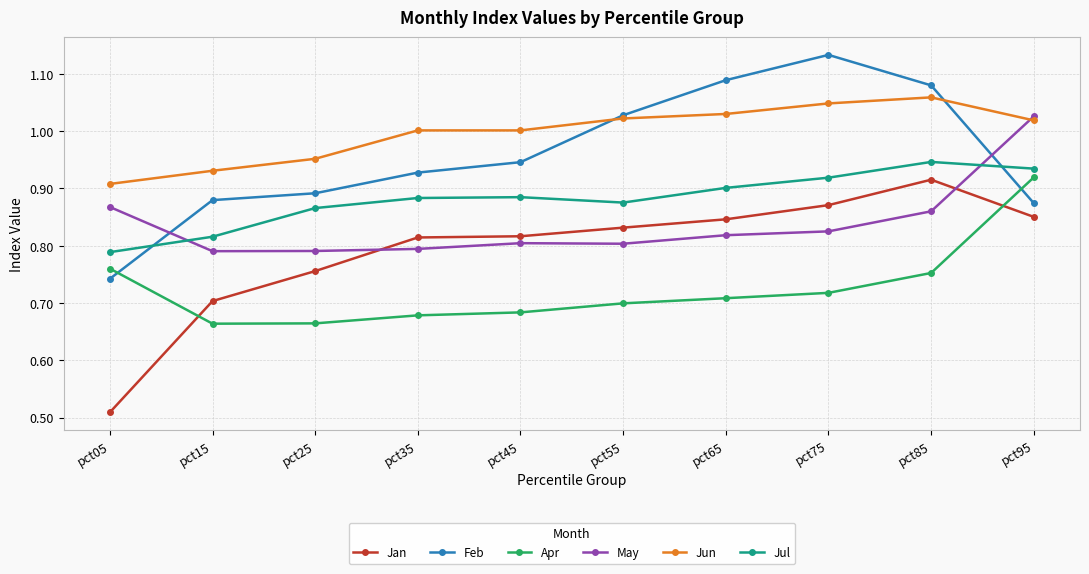

Which series has the largest total across all categories?

Jun